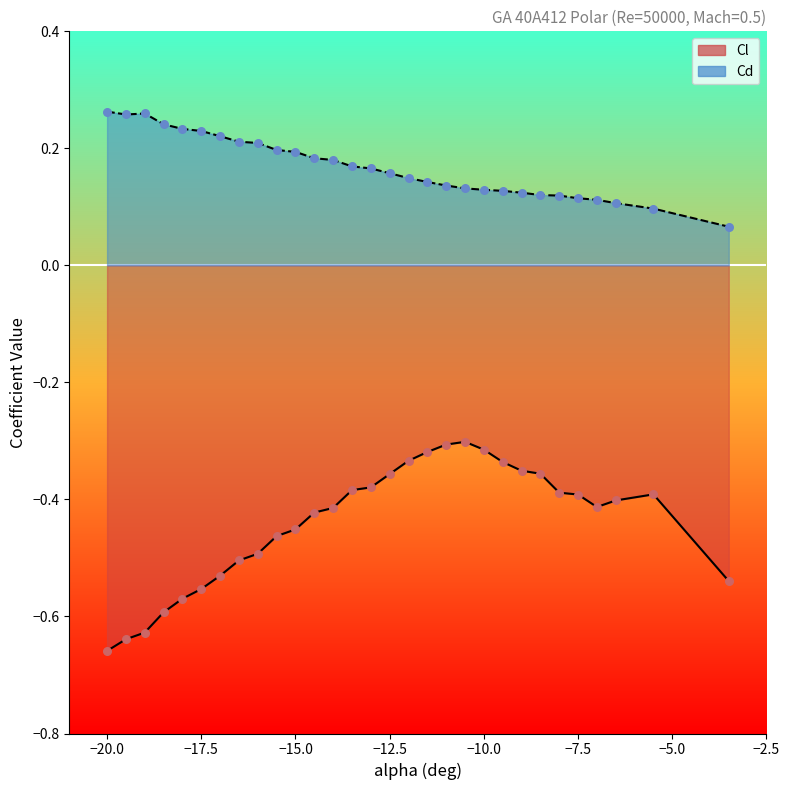

What are all the series names shown in the legend?

Cl, Cd